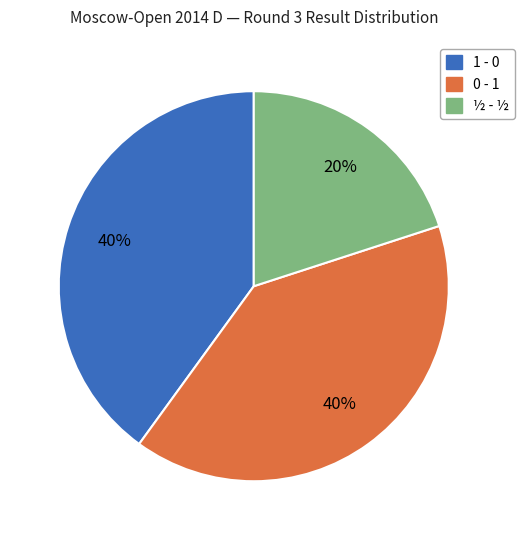

True or false: ½ - ½ accounts for 9% of the total.

False